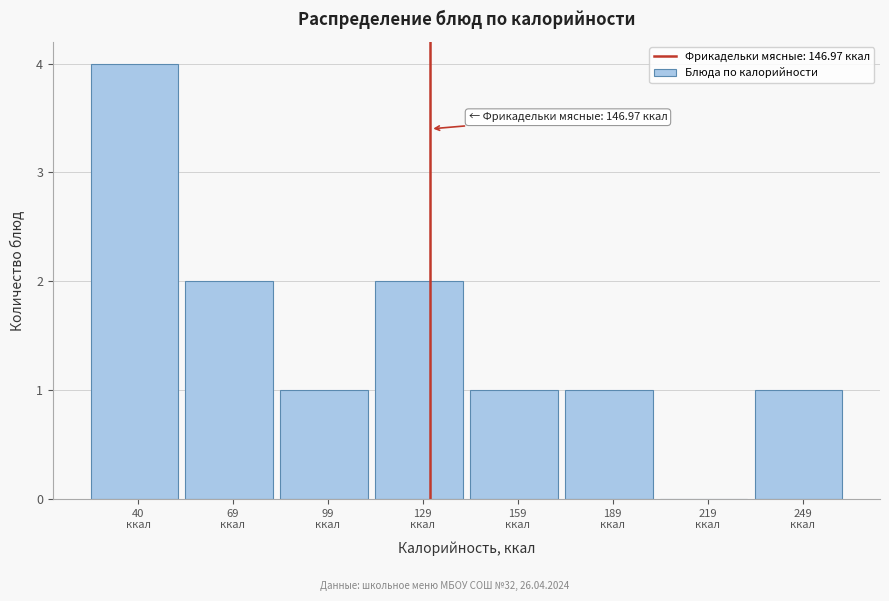

What is the maximum value shown in the chart?

4